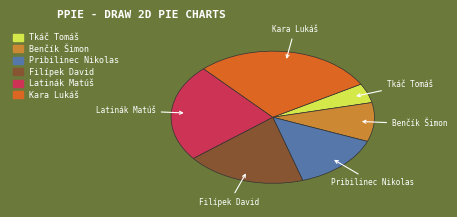

What is the ratio of the value at Filípek David to the value at Tkáč Tomáš?

4.0